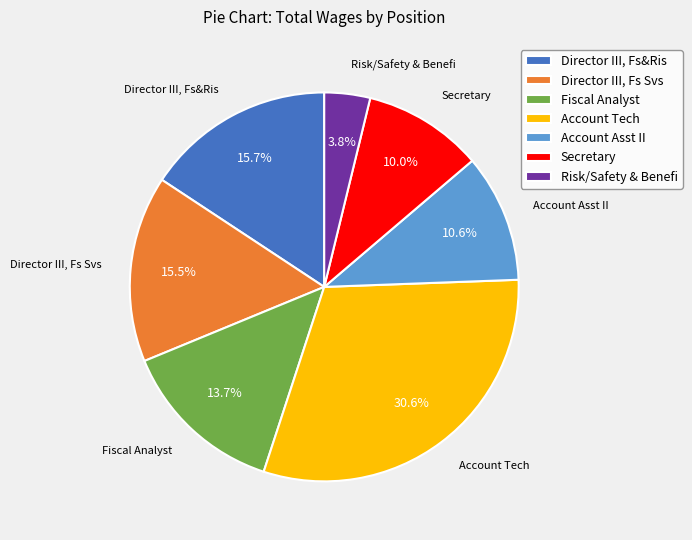

To the nearest percent, what is the difference between the largest and smallest slice percentages?

27%